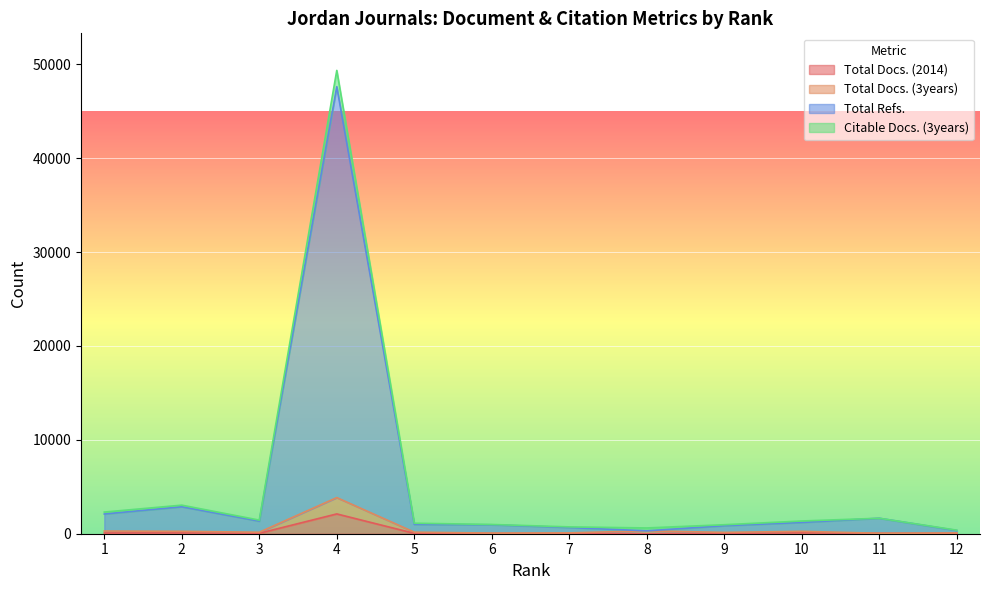

Which series has the largest total across all categories?

Citable Docs. (3years)